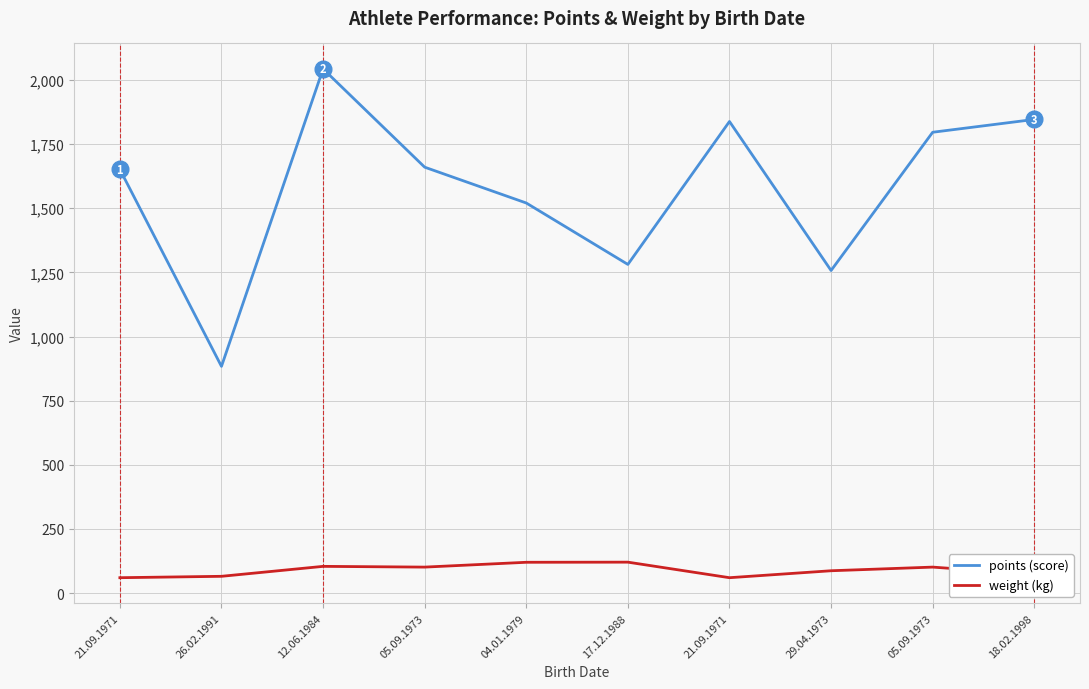

True or false: weight (kg) has more than 0 points higher than both neighbors.

True